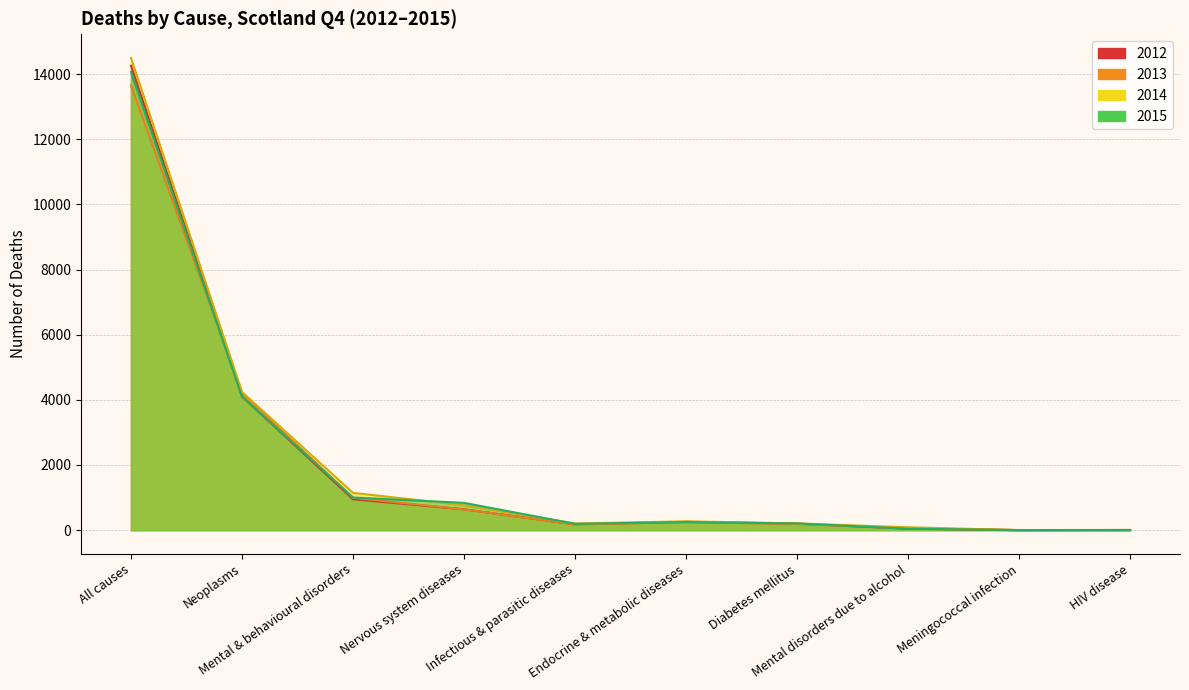

True or false: 2013 has a value of 61 at Mental disorders due to alcohol.

True